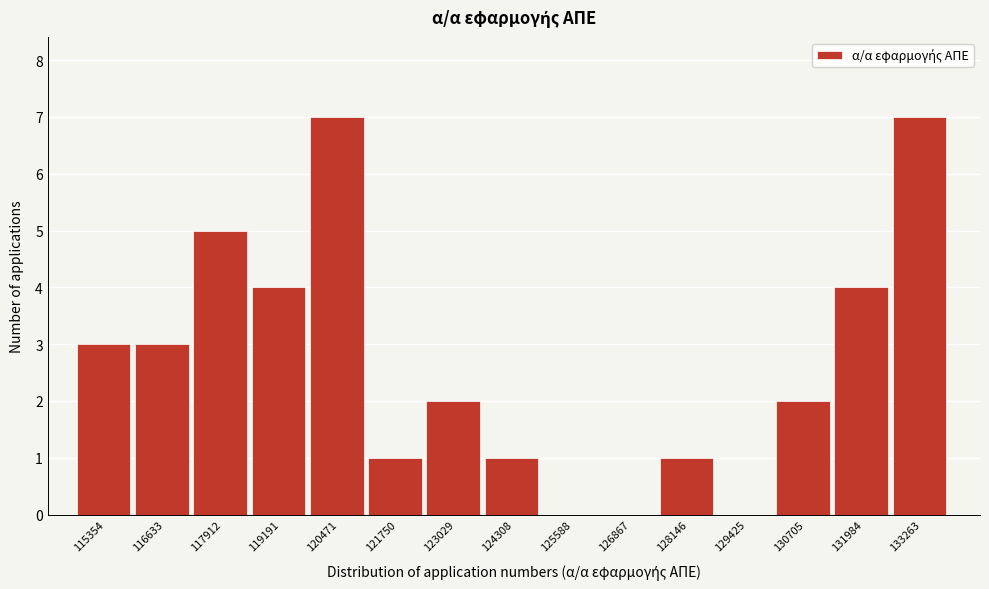

Reading left to right, extract all data points from this chart.

115354=3	116633=3	117912=5	119191=4	120471=7	121750=1	123029=2	124308=1	125588=0	126867=0	128146=1	129425=0	130705=2	131984=4	133263=7